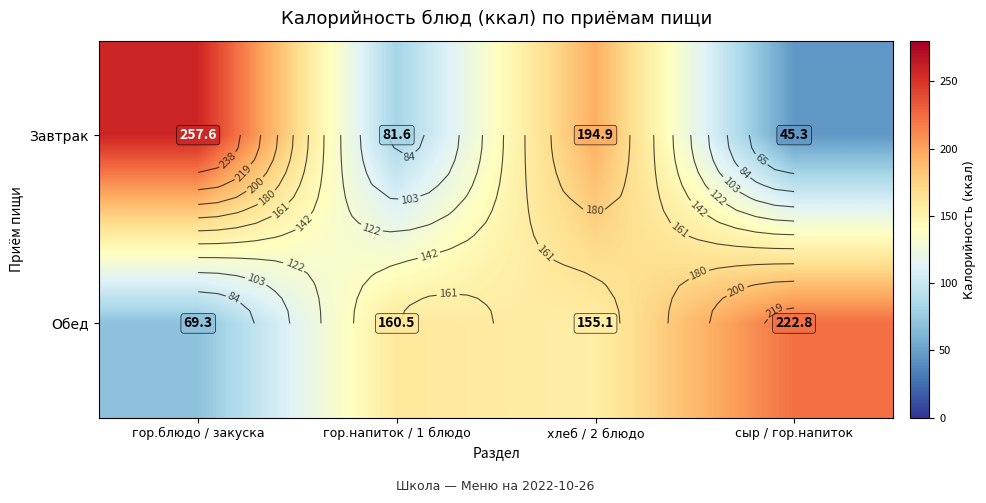

Which series has the largest total across all categories?

Обед